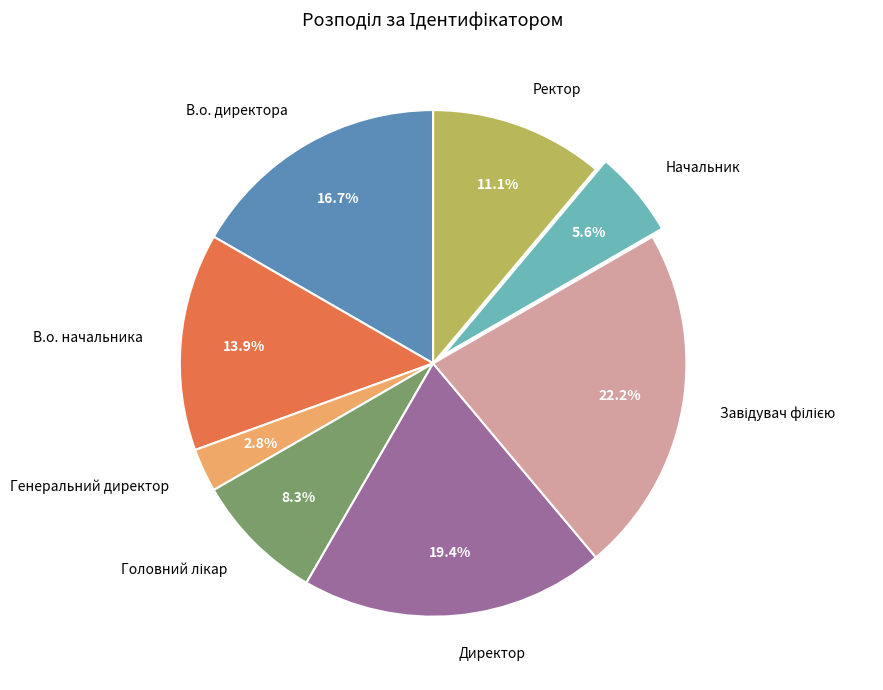

Is the sum of Ректор and Директор greater than half?

No